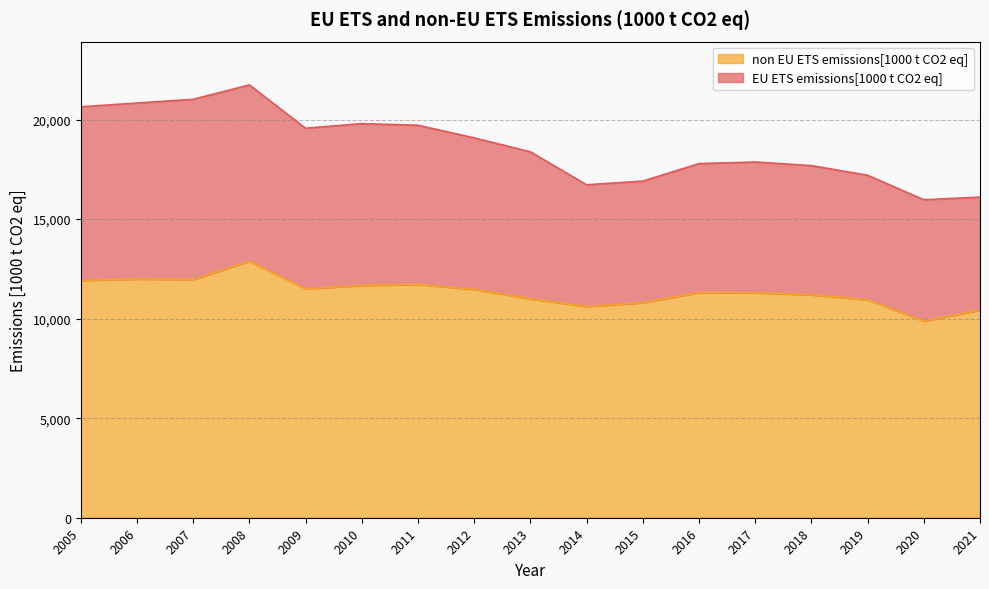

What is the total value across all series at 2009?

19566.6